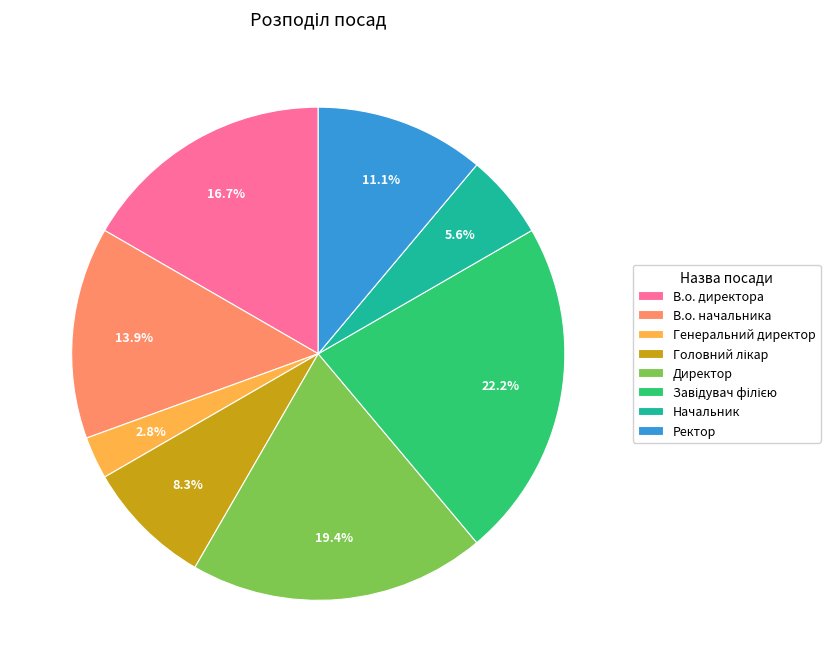

How many segments does this pie chart have?

8